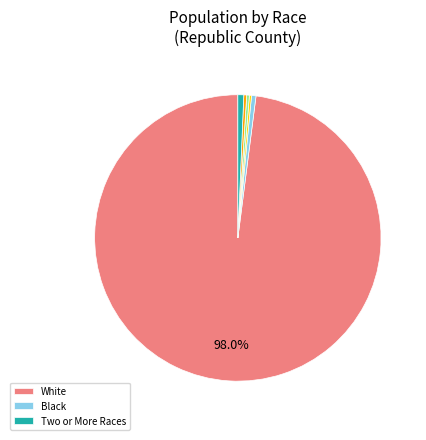

Is there a majority slice in this chart?

Yes